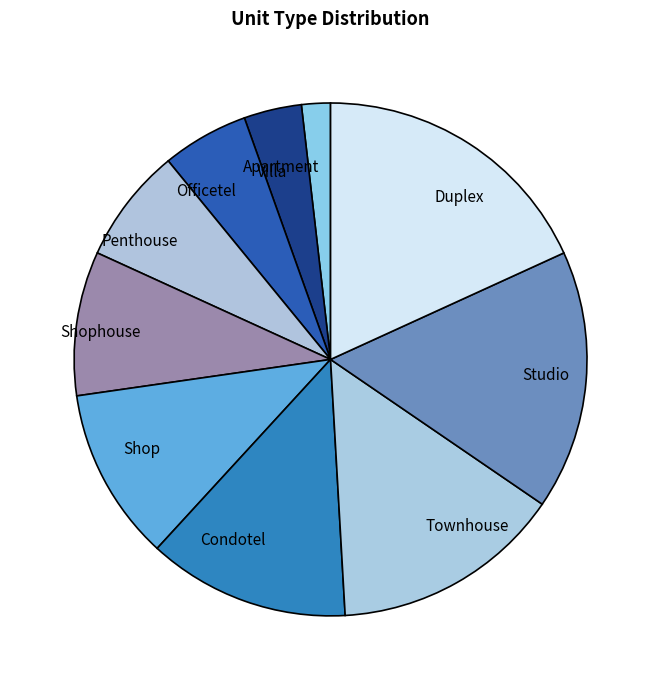

Count the number of slices in the pie.

10